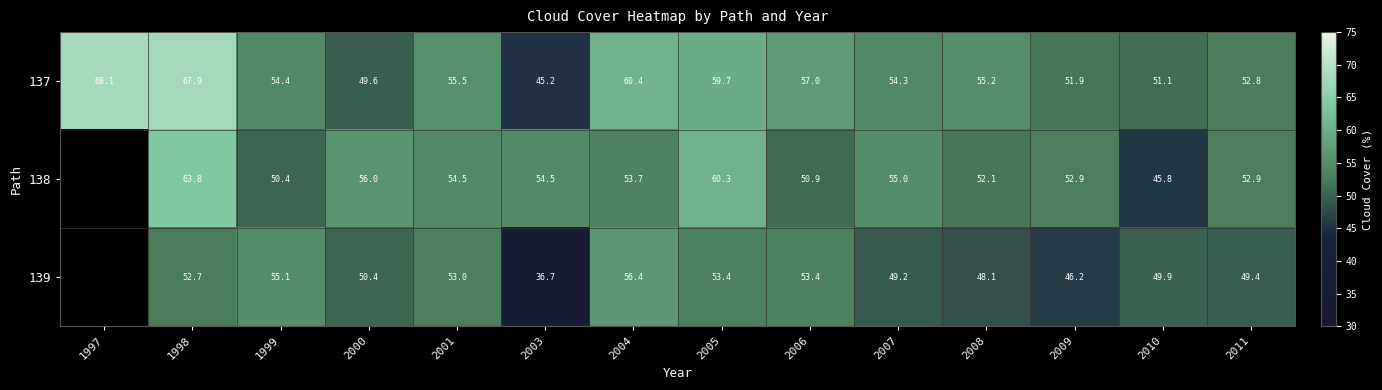

At which category does the chart reach its peak across all series?

1997